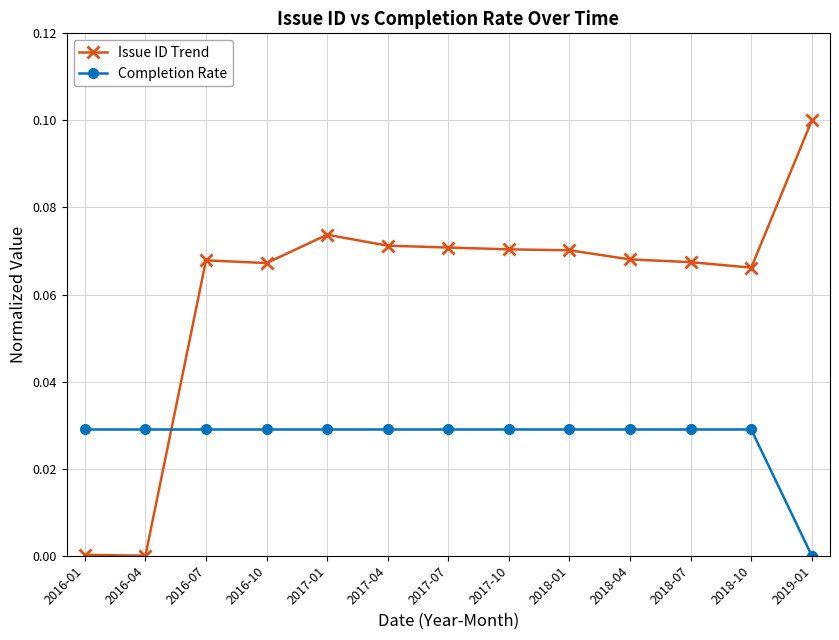

Which label corresponds to the largest value in the chart?

2019-01